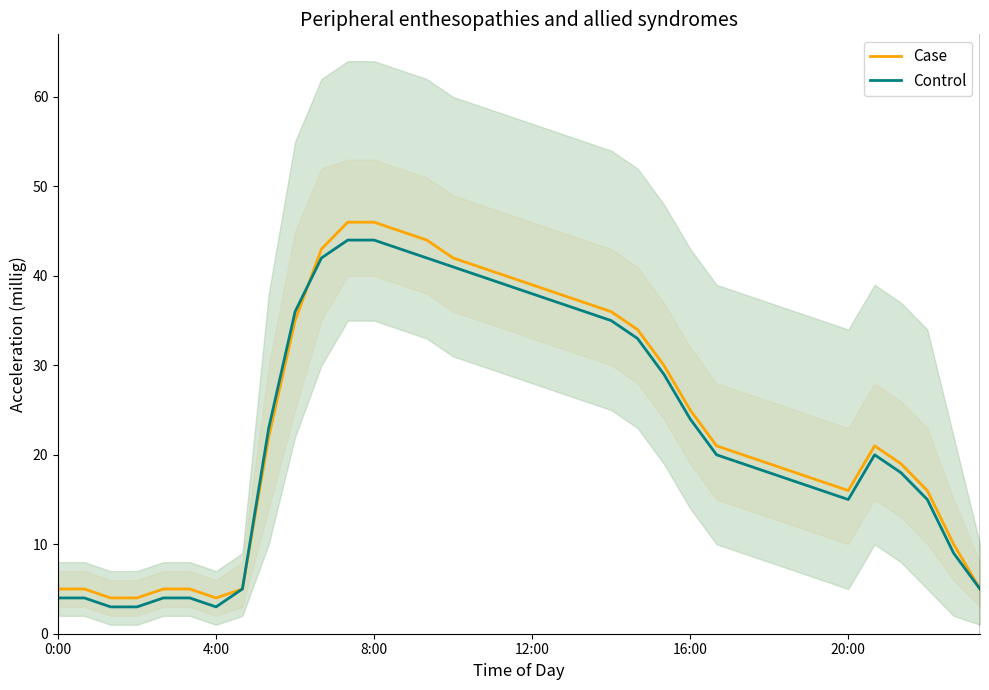

The Case series shows 6 at 16:00. True or false?

False